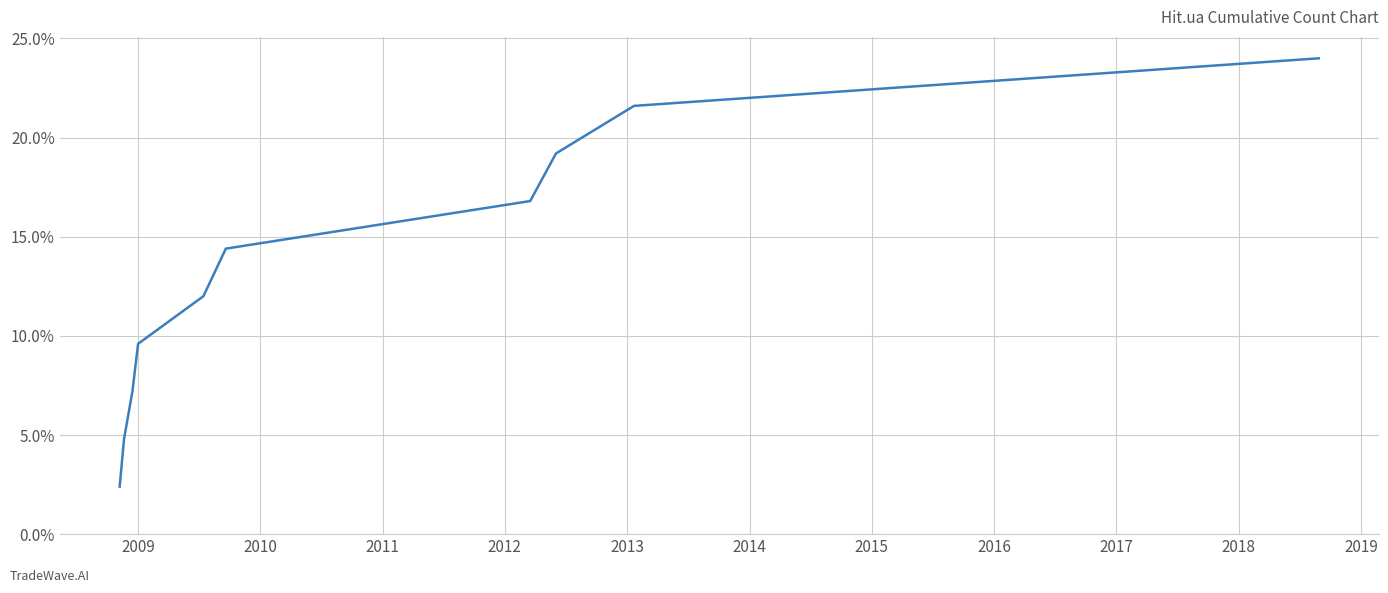

What is the minimum value shown in the chart?

2.4